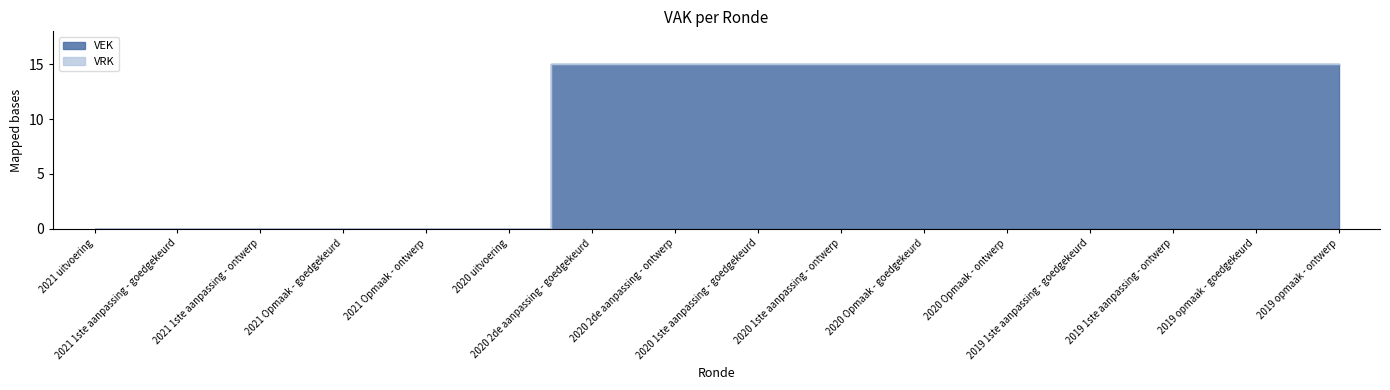

What value does the data have at 2020 1ste aanpassing - ontwerp, to the nearest 5?

15